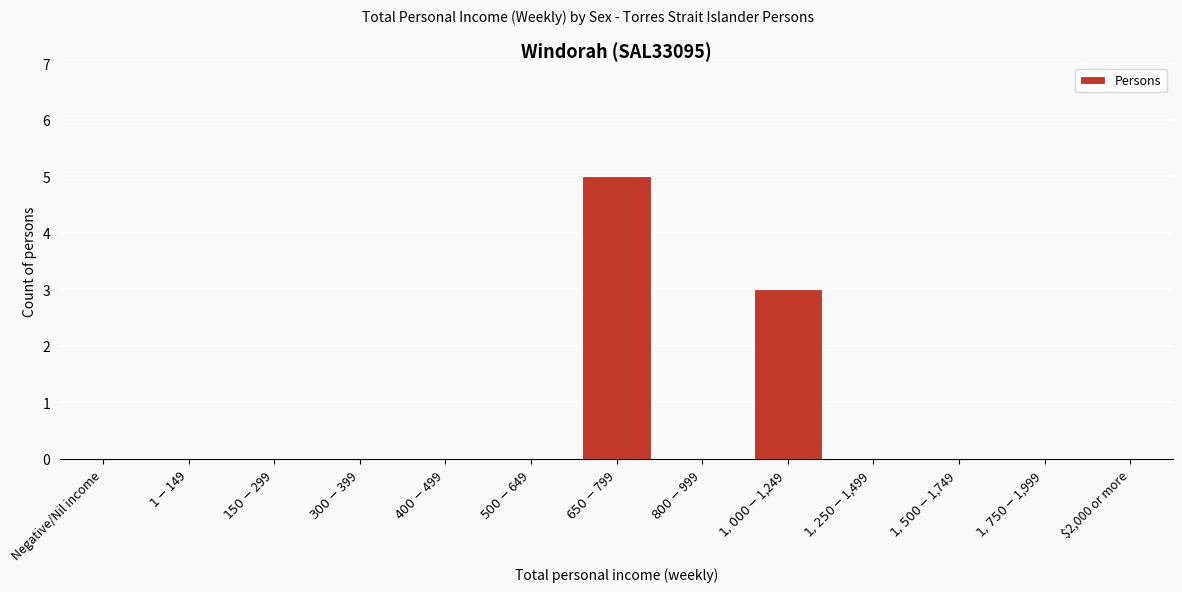

What is the maximum value shown in the chart?

5